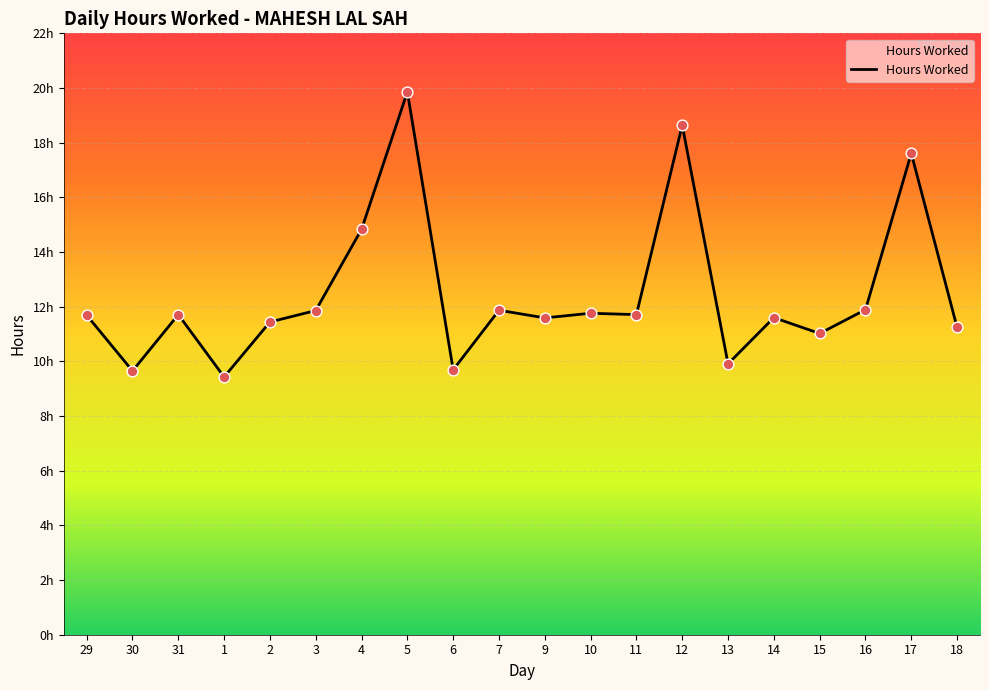

What is the ratio of the value at 6 to the value at 17?

0.6